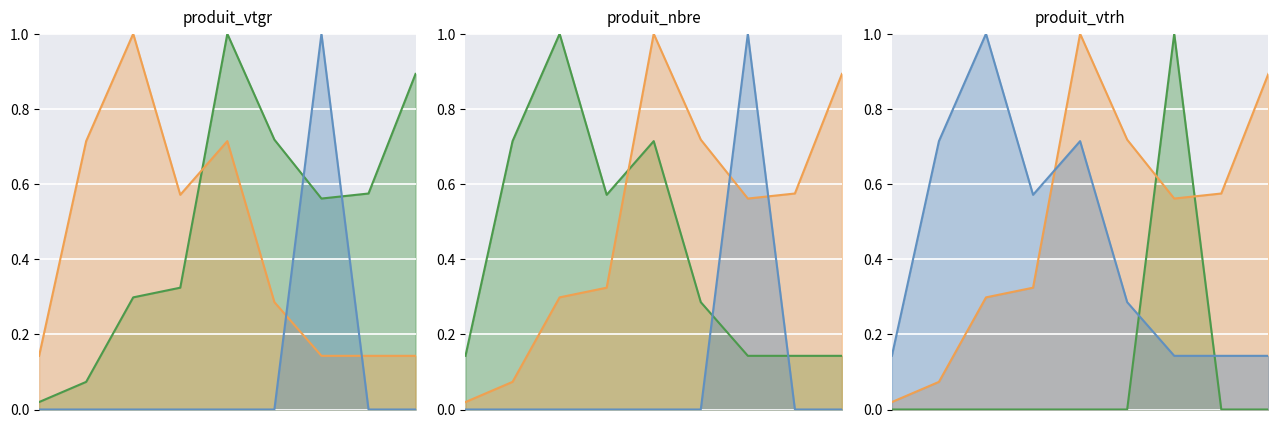

How many intersections are there between produit_nbre and produit_vtgr?

1